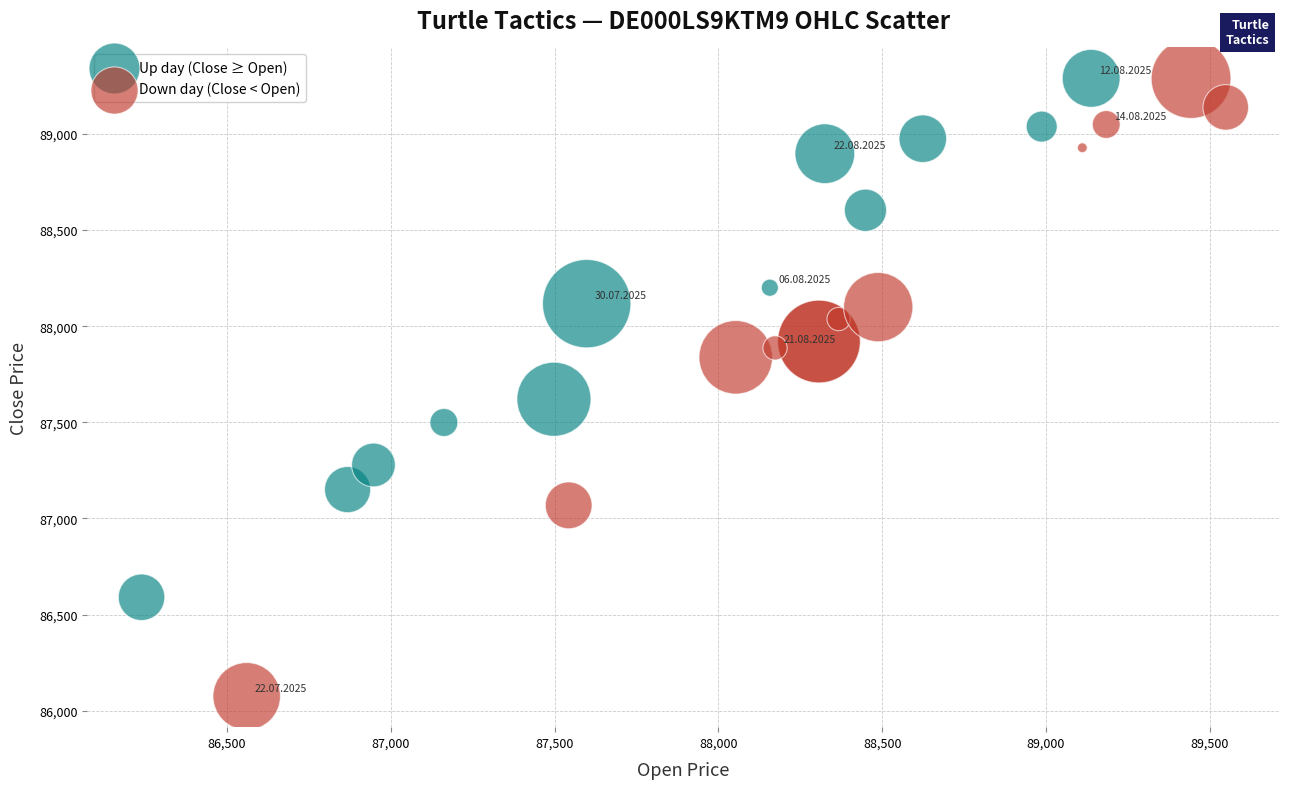

Which series contains the lowest Y value?

Down day (Close < Open)